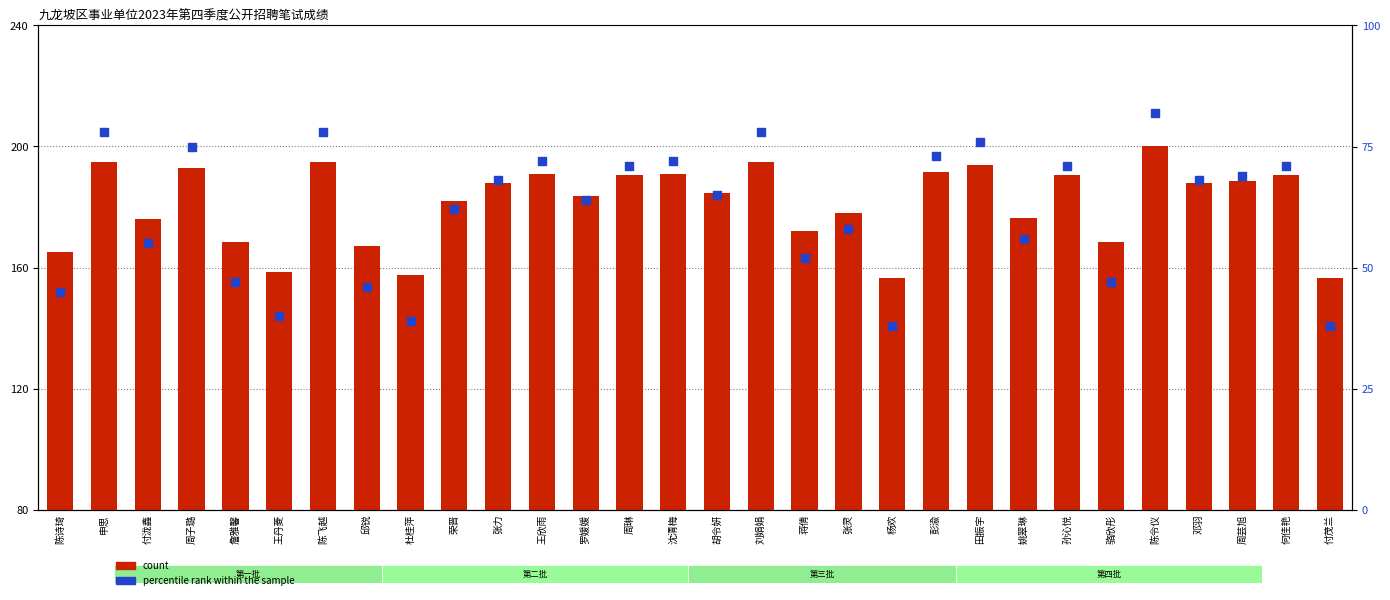

At how many categories does at least one series exceed 129?

30